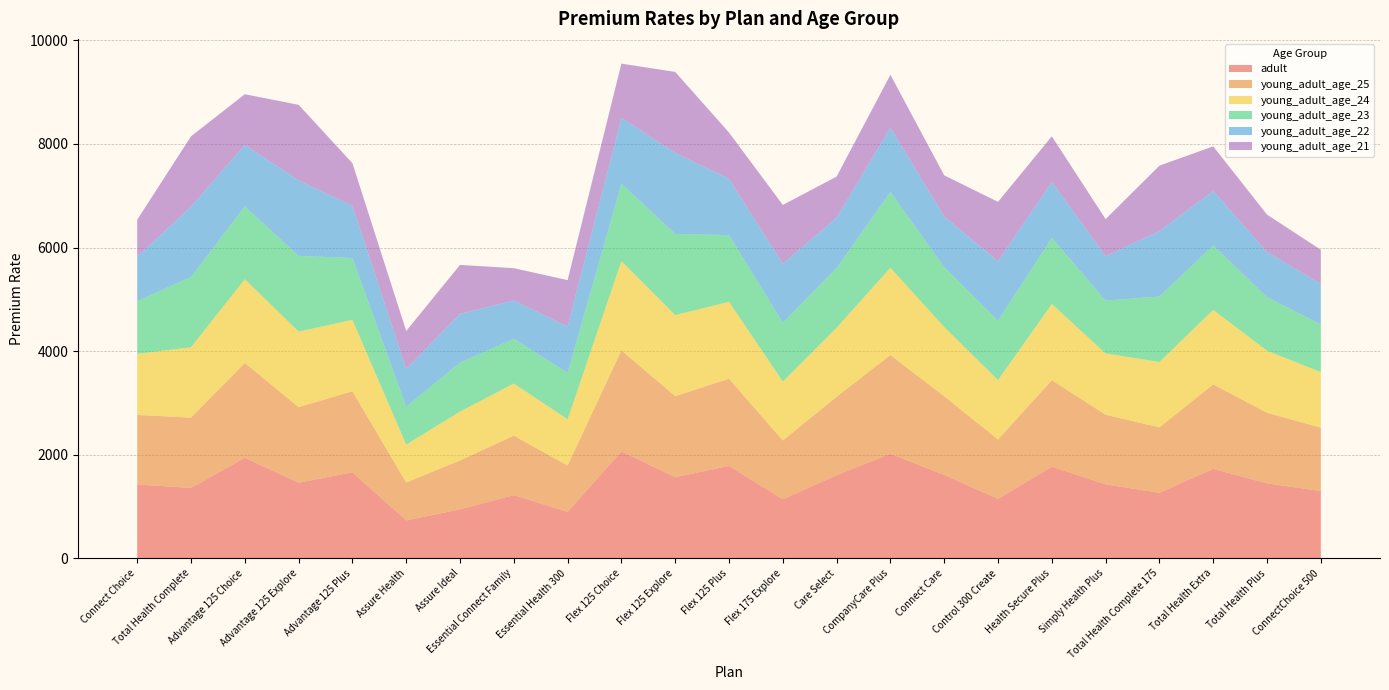

Reading right to left, list all the values displayed in this chart.

adult: ConnectChoice 500=1298.2	Total Health Plus=1445.6	Total Health Extra=1727.1	Total Health Complete 175=1263.5	Simply Health Plus=1426.9	Health Secure Plus=1768.0	Control 300 Create=1147.0	Connect Care=1609.1	CompanyCare Plus=2017.9	Care Select=1603.9	Flex 175 Explore=1137.1	Flex 125 Plus=1783.1	Flex 125 Explore=1565.2	Flex 125 Choice=2063.4	Essential Health 300=895.2	Essential Connect Family=1219.4	Assure Ideal=944.1	Assure Health=731.4	Advantage 125 Plus=1658.7	Advantage 125 Explore=1459.3	Advantage 125 Choice=1939.0	Total Health Complete=1357.9	Connect Choice=1424.2
young_adult_age_25: ConnectChoice 500=1223.3	Total Health Plus=1363.3	Total Health Extra=1630.8	Total Health Complete 175=1263.5	Simply Health Plus=1345.6	Health Secure Plus=1669.6	Control 300 Create=1147.0	Connect Care=1518.7	CompanyCare Plus=1907.0	Care Select=1513.7	Flex 175 Explore=1137.1	Flex 125 Plus=1684.0	Flex 125 Explore=1565.2	Flex 125 Choice=1950.2	Essential Health 300=895.2	Essential Connect Family=1148.4	Assure Ideal=944.1	Assure Health=731.4	Advantage 125 Plus=1565.8	Advantage 125 Explore=1459.3	Advantage 125 Choice=1832.1	Total Health Complete=1357.9	Connect Choice=1343.0
young_adult_age_24: ConnectChoice 500=1073.5	Total Health Plus=1198.7	Total Health Extra=1438.0	Total Health Complete 175=1263.5	Simply Health Plus=1182.9	Health Secure Plus=1472.8	Control 300 Create=1147.0	Connect Care=1337.8	CompanyCare Plus=1685.2	Care Select=1333.3	Flex 175 Explore=1137.1	Flex 125 Plus=1485.7	Flex 125 Explore=1565.2	Flex 125 Choice=1723.9	Essential Health 300=895.2	Essential Connect Family=1006.5	Assure Ideal=944.1	Assure Health=731.4	Advantage 125 Plus=1379.9	Advantage 125 Explore=1459.3	Advantage 125 Choice=1618.2	Total Health Complete=1357.9	Connect Choice=1180.6
young_adult_age_23: ConnectChoice 500=923.7	Total Health Plus=1034.2	Total Health Extra=1245.3	Total Health Complete 175=1263.5	Simply Health Plus=1020.2	Health Secure Plus=1276.0	Control 300 Create=1147.0	Connect Care=1156.8	CompanyCare Plus=1463.4	Care Select=1152.9	Flex 175 Explore=1137.1	Flex 125 Plus=1287.3	Flex 125 Explore=1565.2	Flex 125 Choice=1497.6	Essential Health 300=895.2	Essential Connect Family=864.5	Assure Ideal=944.1	Assure Health=731.4	Advantage 125 Plus=1194.0	Advantage 125 Explore=1459.3	Advantage 125 Choice=1404.3	Total Health Complete=1357.9	Connect Choice=1018.2
young_adult_age_22: ConnectChoice 500=779.1	Total Health Plus=869.6	Total Health Extra=1052.6	Total Health Complete 175=1263.5	Simply Health Plus=857.5	Health Secure Plus=1079.2	Control 300 Create=1147.0	Connect Care=975.9	CompanyCare Plus=1241.6	Care Select=972.5	Flex 175 Explore=1137.1	Flex 125 Plus=1089.0	Flex 125 Explore=1565.2	Flex 125 Choice=1271.2	Essential Health 300=895.2	Essential Connect Family=738.1	Assure Ideal=944.1	Assure Health=731.4	Advantage 125 Plus=1008.2	Advantage 125 Explore=1459.3	Advantage 125 Choice=1190.4	Total Health Complete=1357.9	Connect Choice=855.7
young_adult_age_21: ConnectChoice 500=659.2	Total Health Plus=724.0	Total Health Extra=859.9	Total Health Complete 175=1263.5	Simply Health Plus=715.9	Health Secure Plus=882.4	Control 300 Create=1147.0	Connect Care=796.0	CompanyCare Plus=1019.8	Care Select=793.7	Flex 175 Explore=1137.1	Flex 125 Plus=890.7	Flex 125 Explore=1565.2	Flex 125 Choice=1044.9	Essential Health 300=895.2	Essential Connect Family=624.5	Assure Ideal=944.1	Assure Health=731.4	Advantage 125 Plus=822.3	Advantage 125 Explore=1459.3	Advantage 125 Choice=976.5	Total Health Complete=1357.9	Connect Choice=714.7